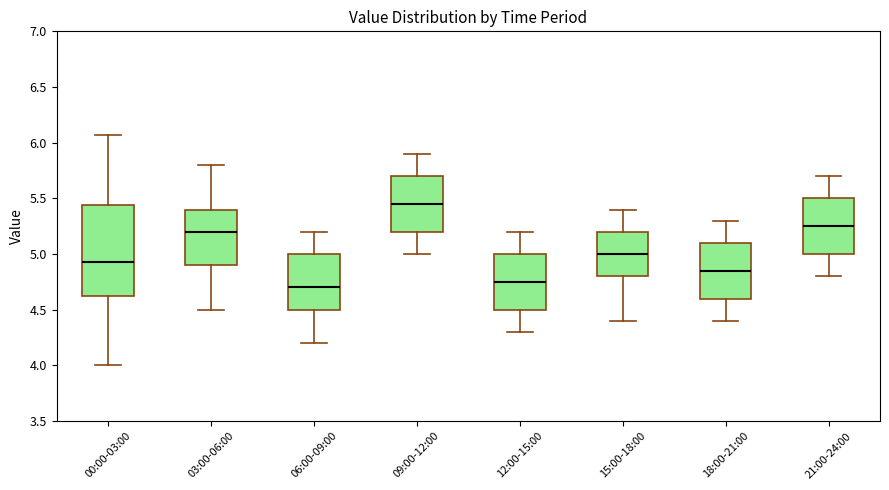

Reading left to right, transcribe this box plot: for each box, give where its median line is, the range the box spans, and where its two whiskers end, as read against the y-axis. The values are not printed on the chart, so give them approximately, as read against the axis.

00:00-03:00: median 4.95, box 4.60 to 5.45, whiskers 4.00 to 6.05
03:00-06:00: median 5.20, box 4.90 to 5.40, whiskers 4.50 to 5.80
06:00-09:00: median 4.70, box 4.50 to 5.00, whiskers 4.20 to 5.20
09:00-12:00: median 5.45, box 5.20 to 5.70, whiskers 5.00 to 5.90
12:00-15:00: median 4.75, box 4.50 to 5.00, whiskers 4.30 to 5.20
15:00-18:00: median 5.00, box 4.80 to 5.20, whiskers 4.40 to 5.40
18:00-21:00: median 4.85, box 4.60 to 5.10, whiskers 4.40 to 5.30
21:00-24:00: median 5.25, box 5.00 to 5.50, whiskers 4.80 to 5.70